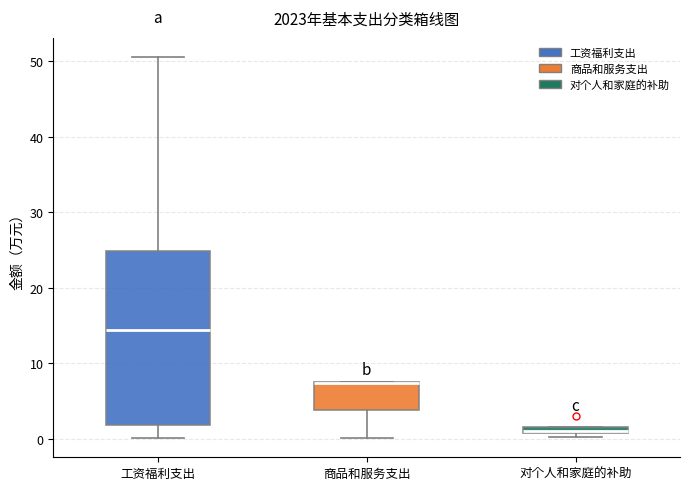

Comparing the boxes themselves (not the whiskers), which one is the tallest?

工资福利支出